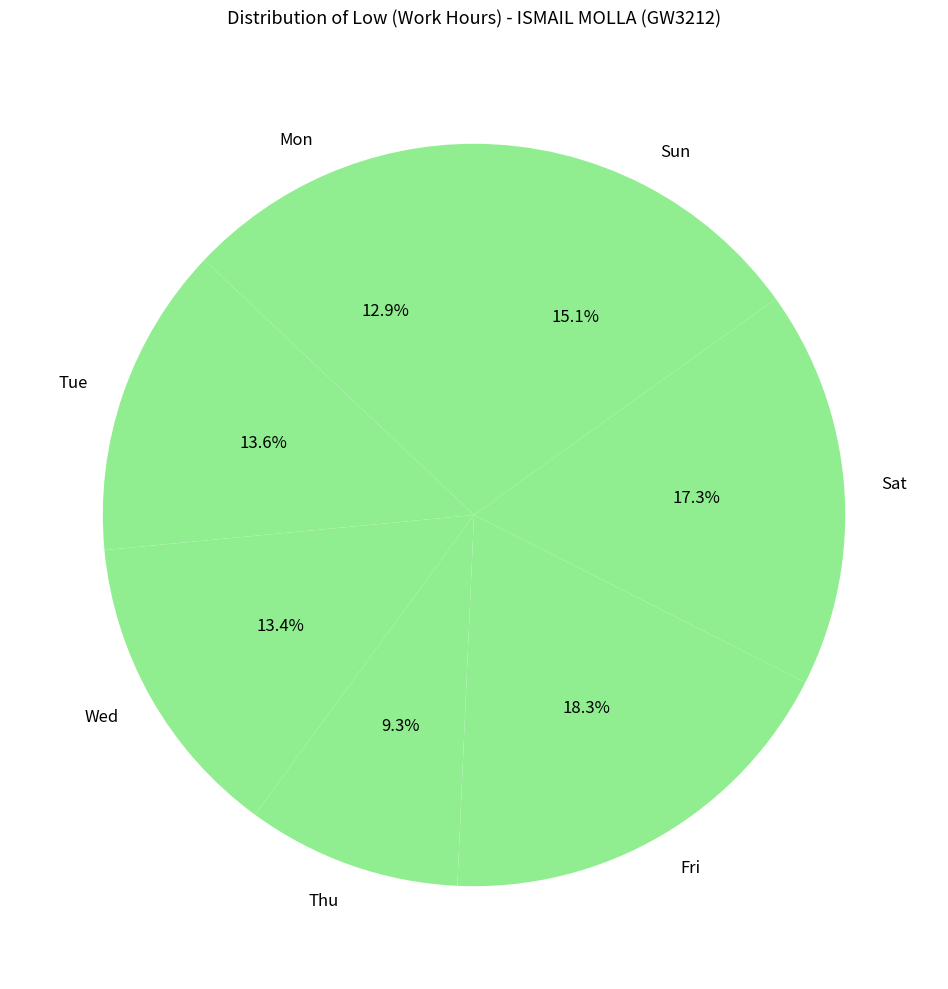

Which category has the smallest portion of the pie?

Thu